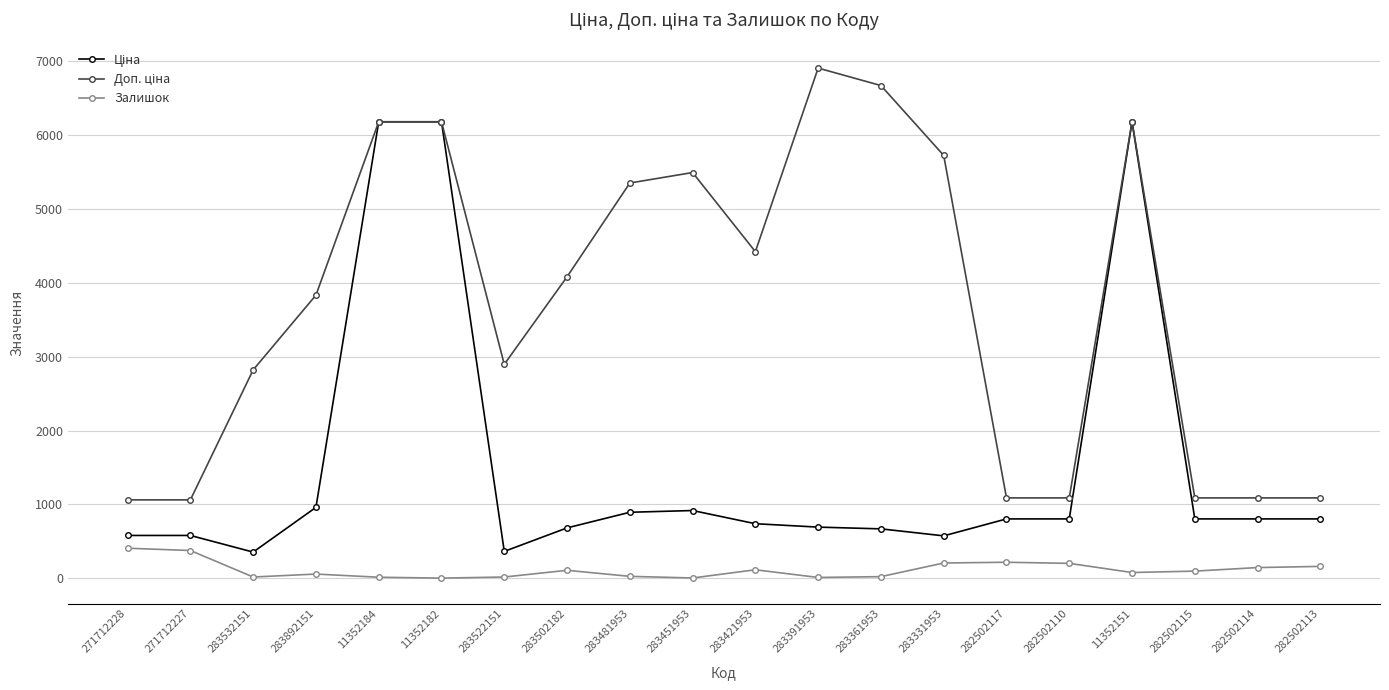

What is the highest value of the Залишок series?

405.0